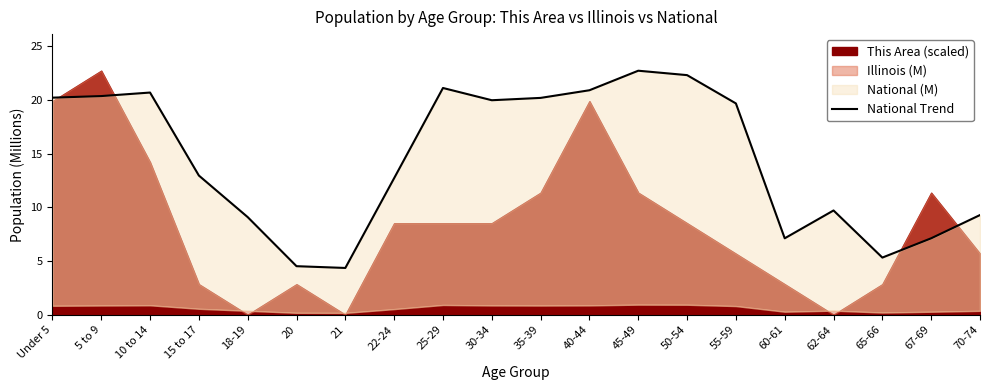

What is the difference between the maximum and minimum values?

18.4